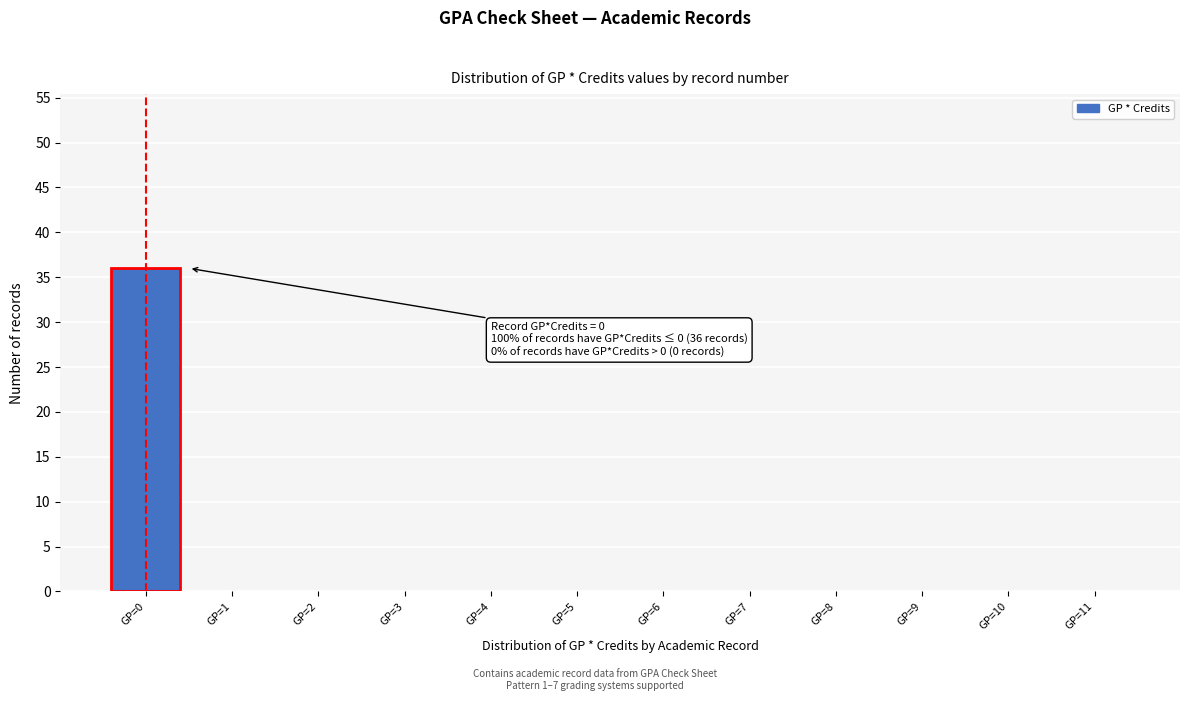

Reading left to right, list all the values displayed in this chart.

GP=0=36	GP=1=0	GP=2=0	GP=3=0	GP=4=0	GP=5=0	GP=6=0	GP=7=0	GP=8=0	GP=9=0	GP=10=0	GP=11=0